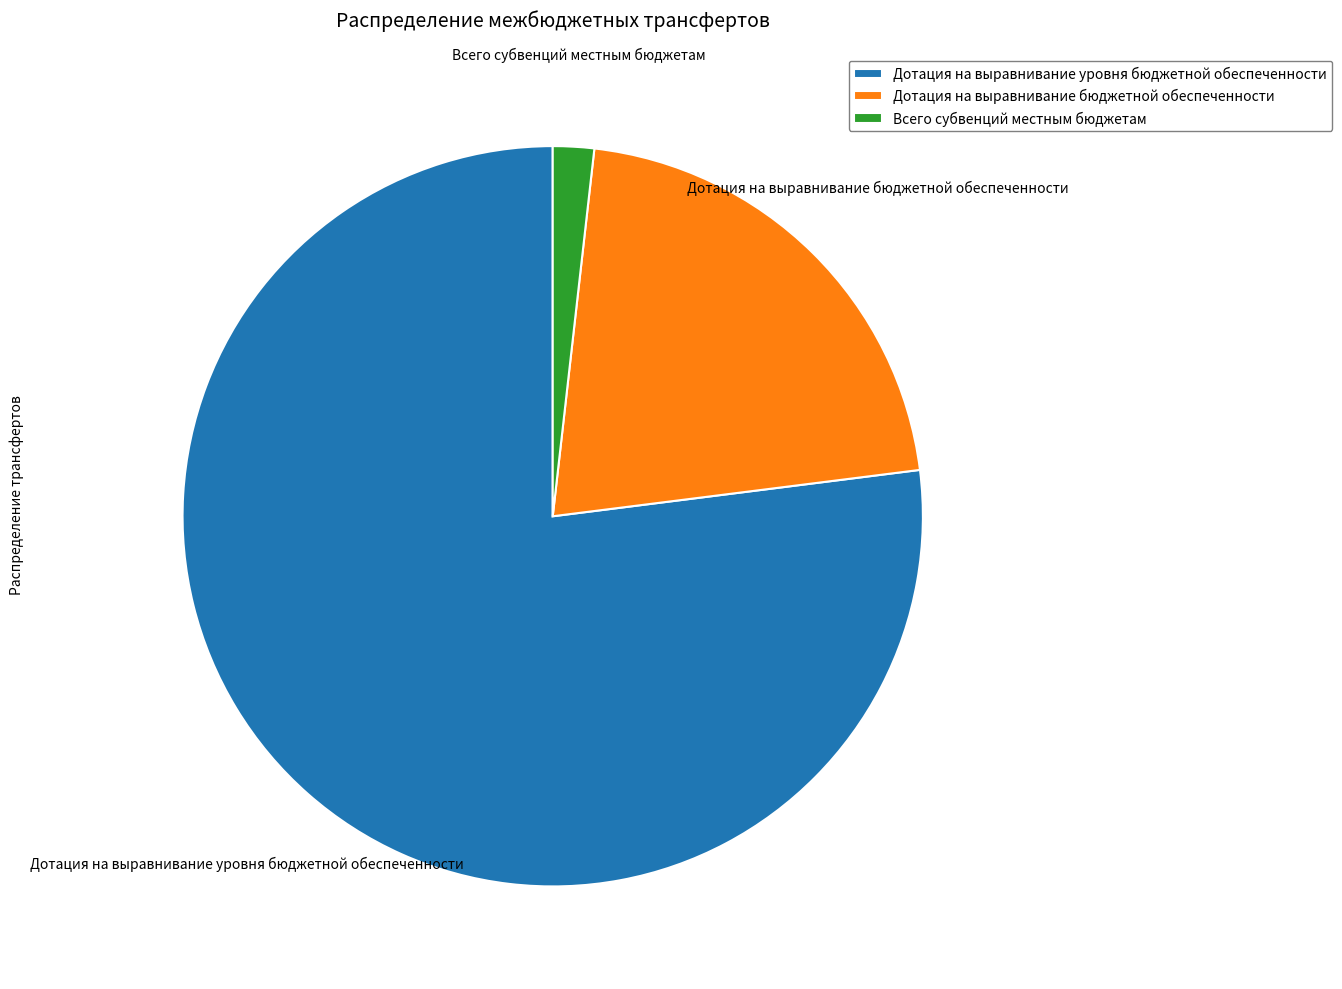

Which slice represents more than half of the pie?

Дотация на выравнивание уровня бюджетной обеспеченности